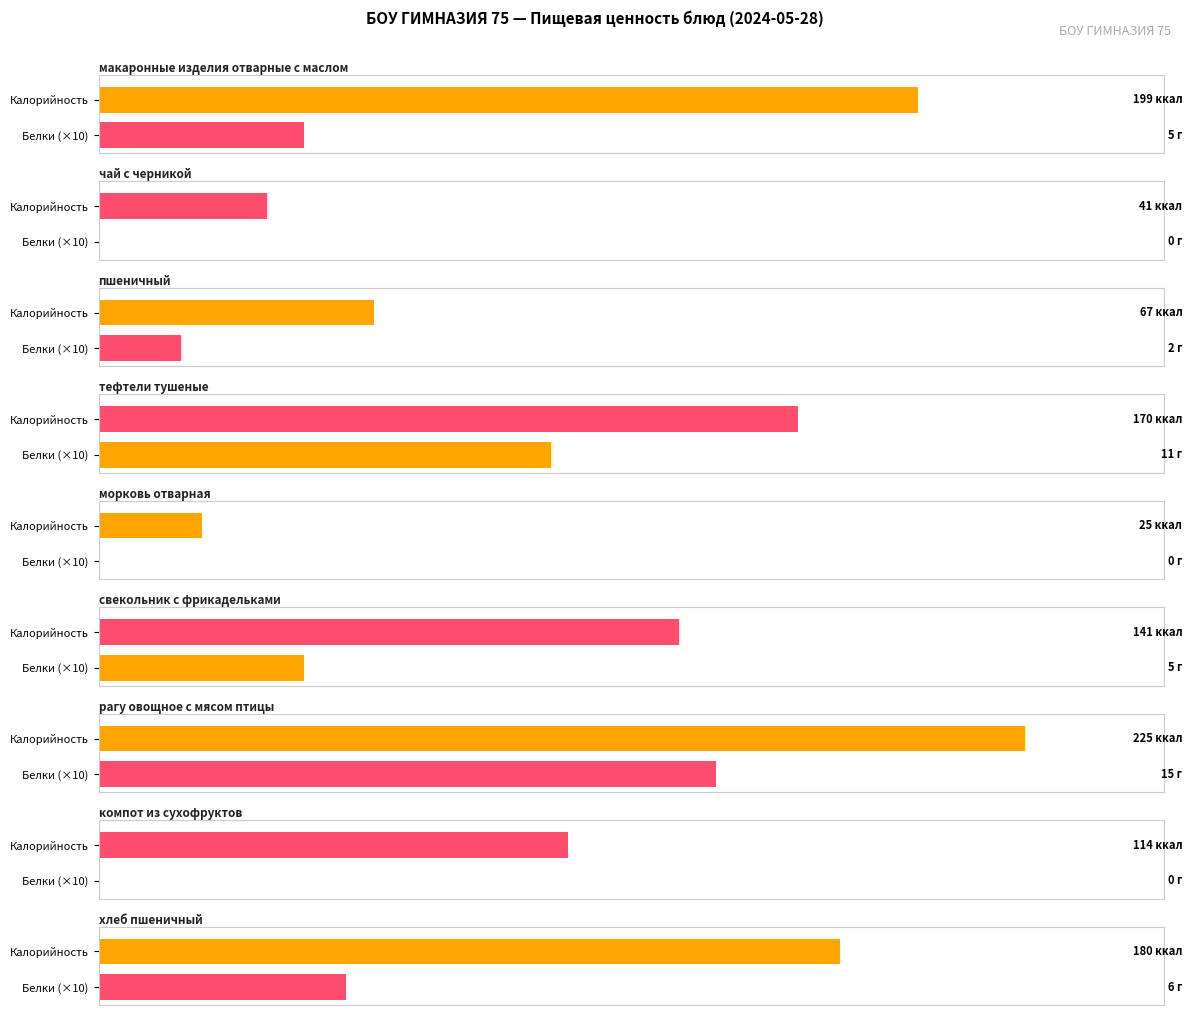

How many data points does each series have?

9